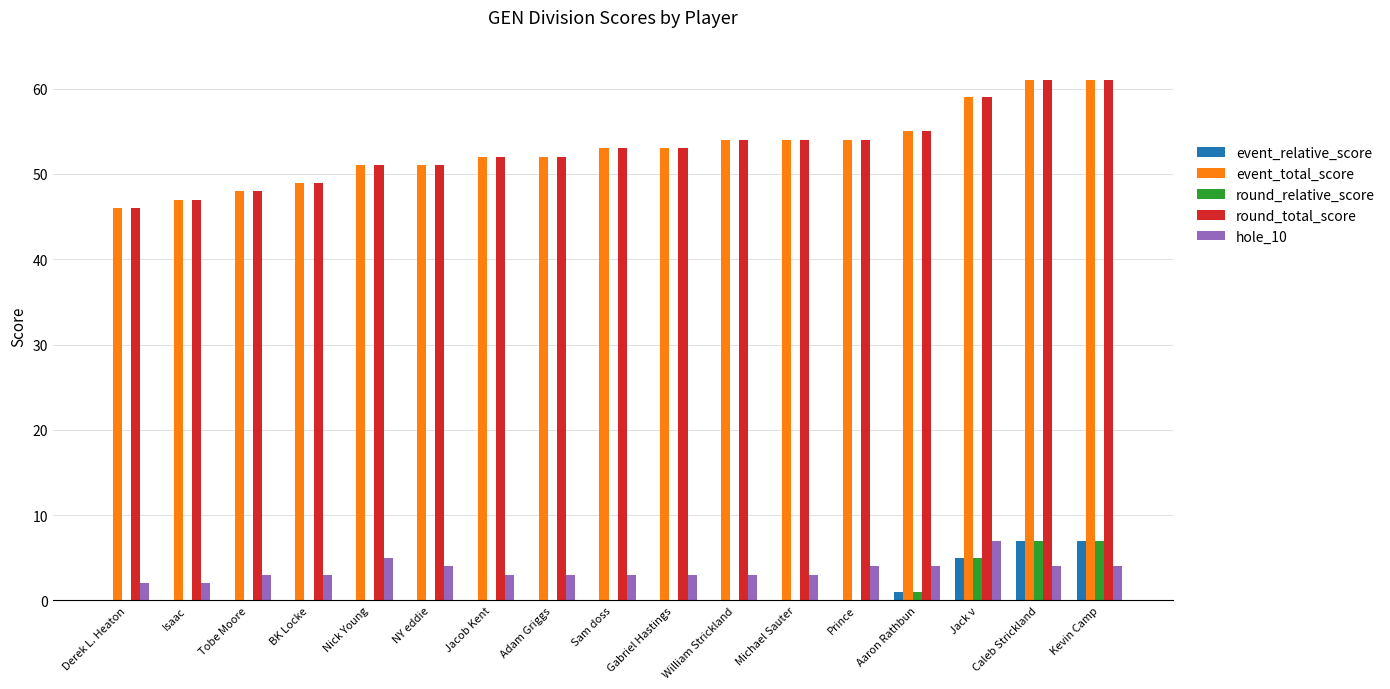

At Caleb Strickland, list the series in order from largest to smallest.

event_total_score, round_total_score, event_relative_score, round_relative_score, hole_10